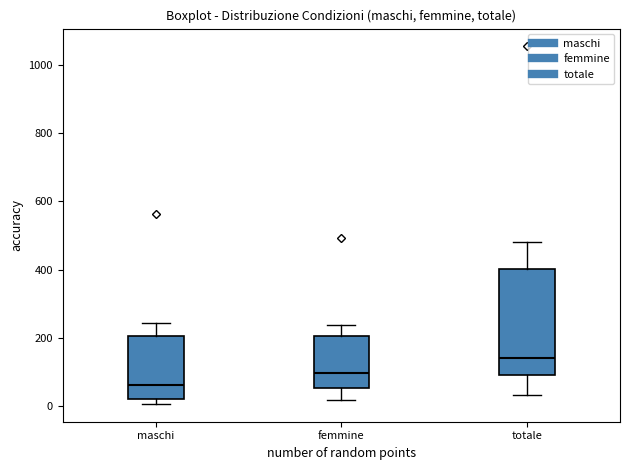

Reading left to right, transcribe this box plot: for each box, give where its median line is, the range the box spans, and where its two whiskers end, as read against the y-axis. The values are not printed on the chart, so give them approximately, as read against the axis.

maschi: median 60, box 20 to 200, whiskers 0 to 240
femmine: median 100, box 60 to 200, whiskers 20 to 240
totale: median 140, box 100 to 400, whiskers 40 to 480